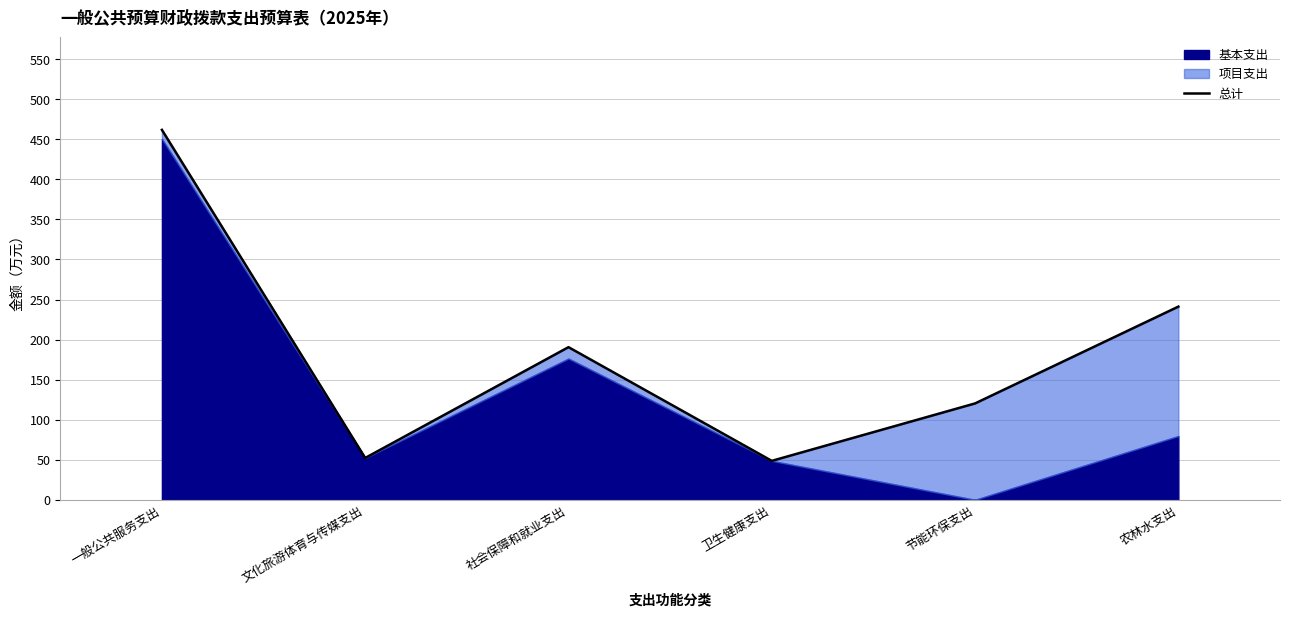

Is it true that the value at 农林水支出 is 241.1?

True